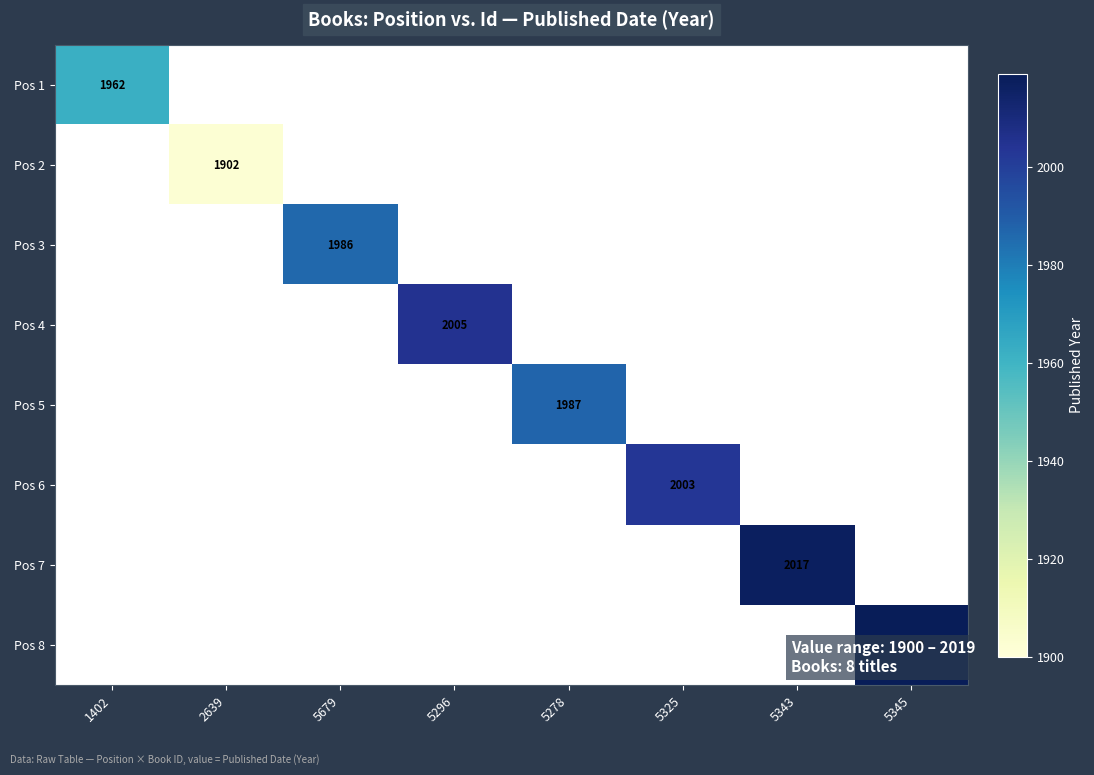

At which category is the sum across all series the highest?

5345